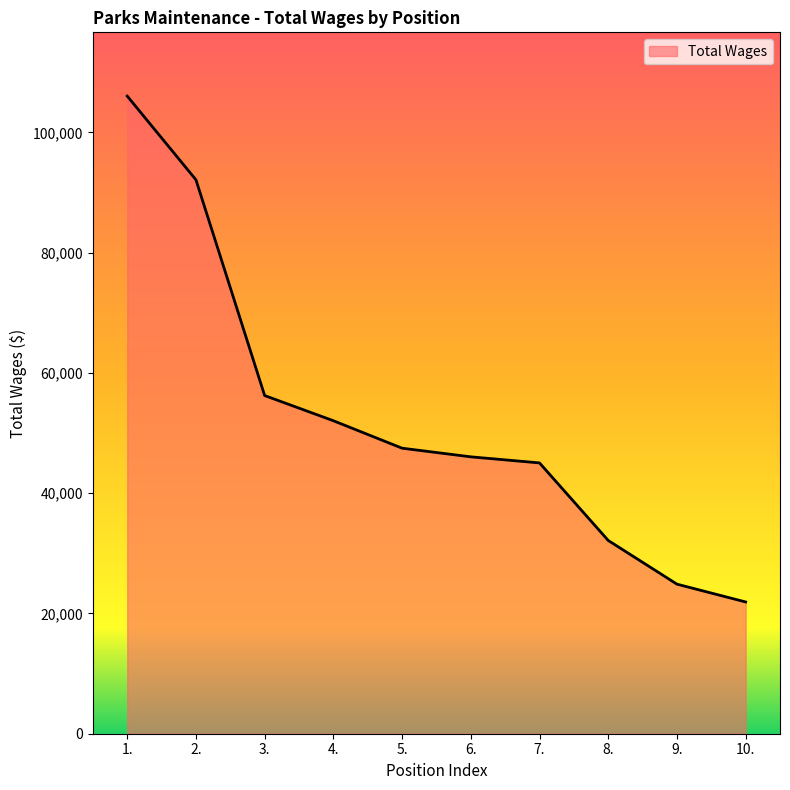

True or false: there are more than 0 points higher than both neighbors.

False